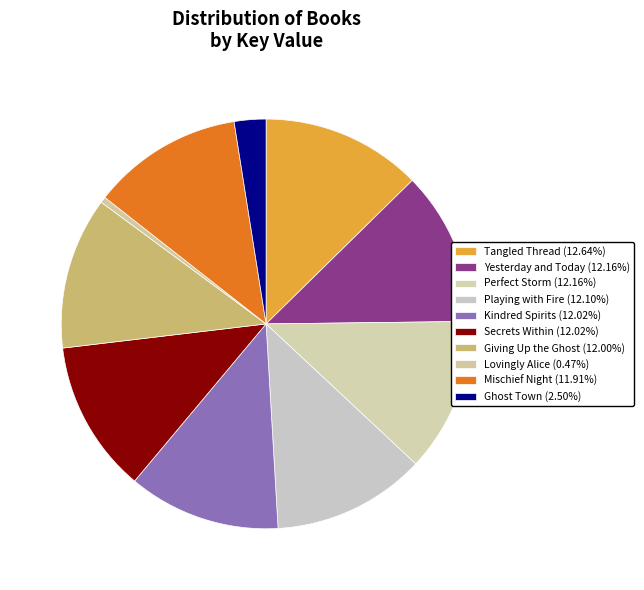

Does Perfect Storm represent more than half of the total?

No